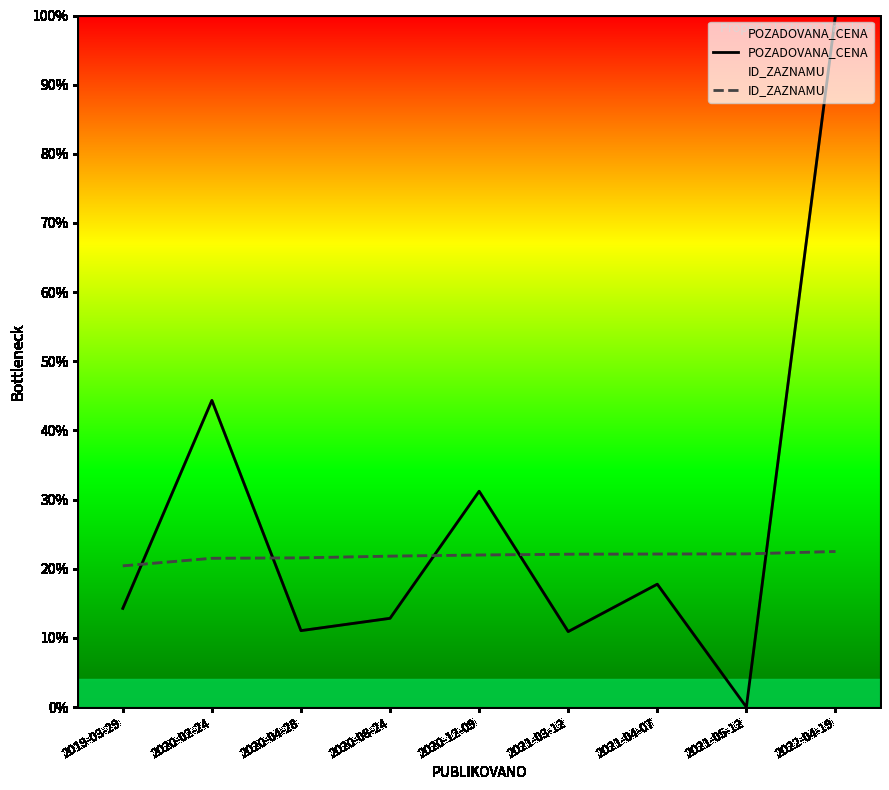

Which category has the highest value across all series?

2022-04-19